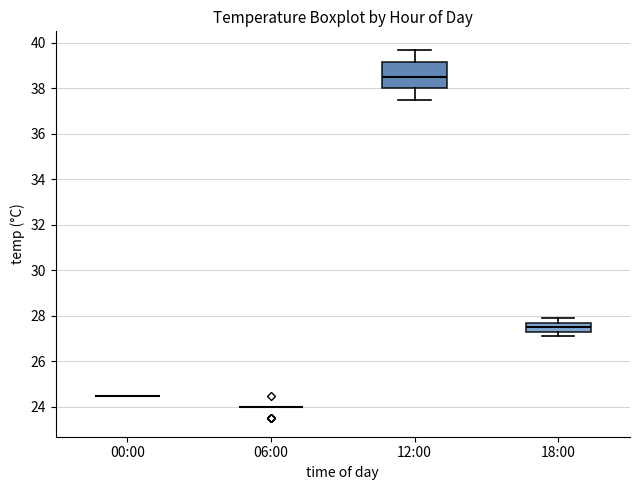

Which box is the tallest, from its lower edge to its upper edge?

12:00